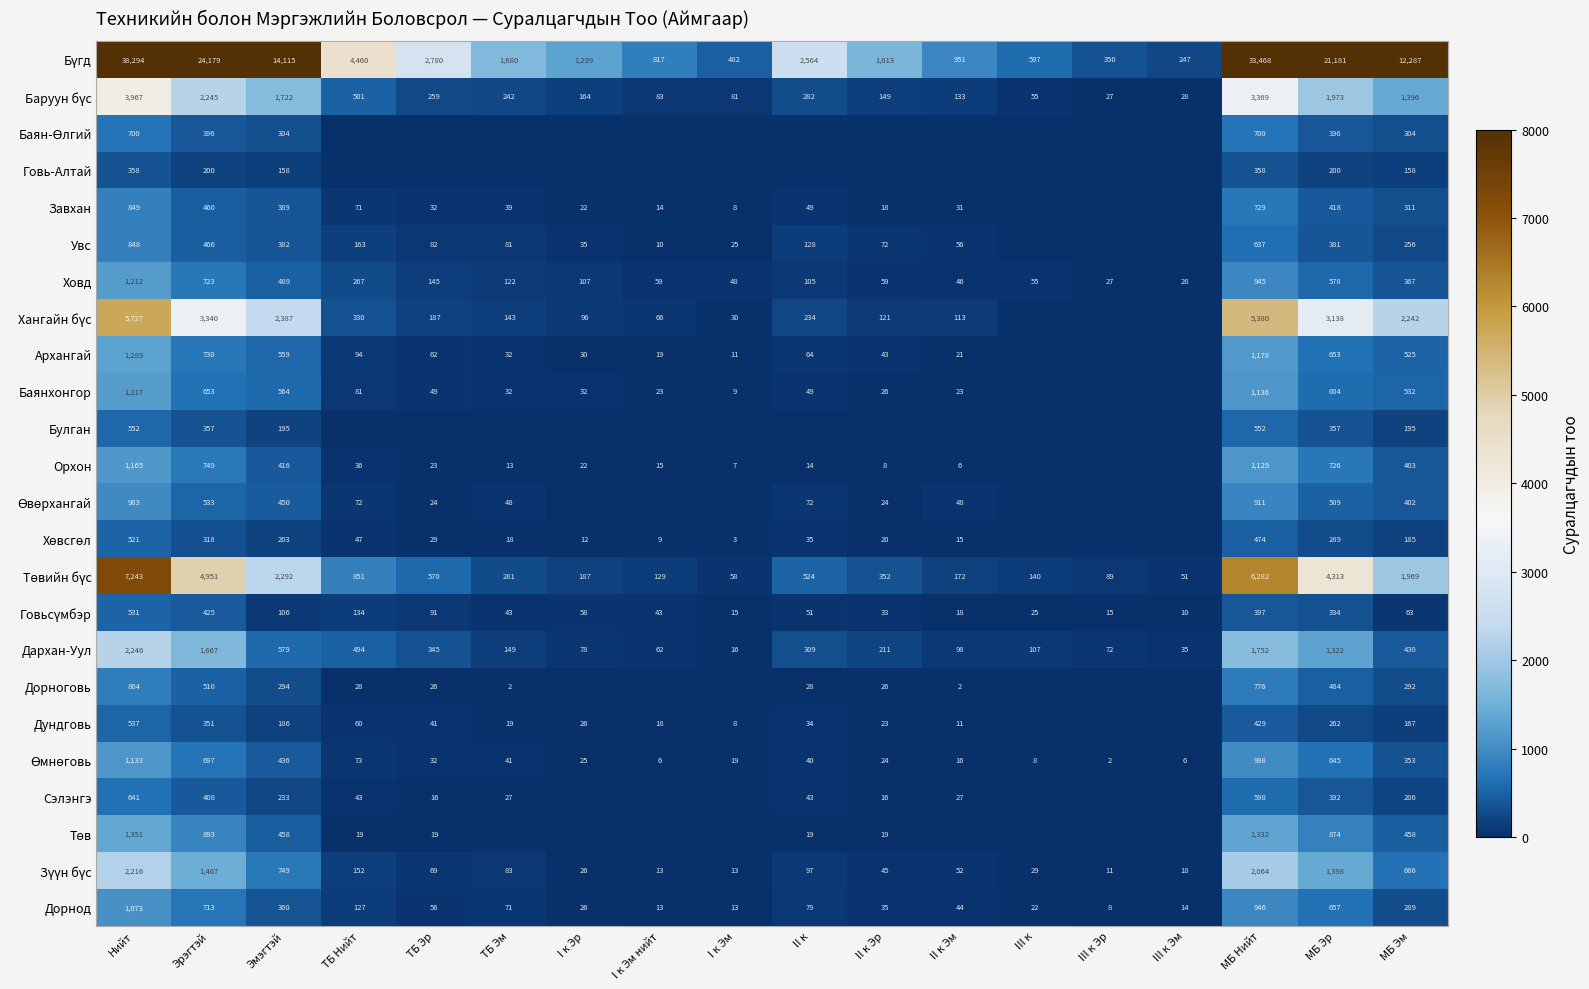

What is the spread (max minus min) of values at МБ Нийт?

33110